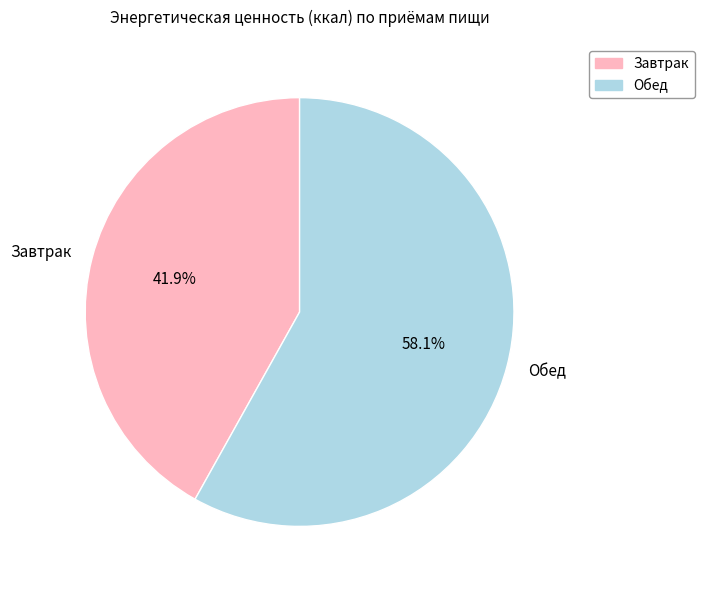

Approximately how many times larger is the value at Завтрак compared to Обед?

0.7